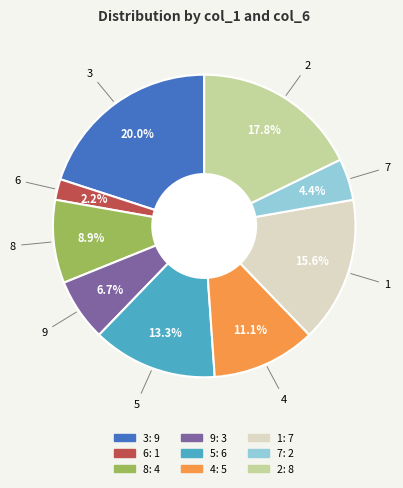

True or false: 8 accounts for 22% of the total.

False